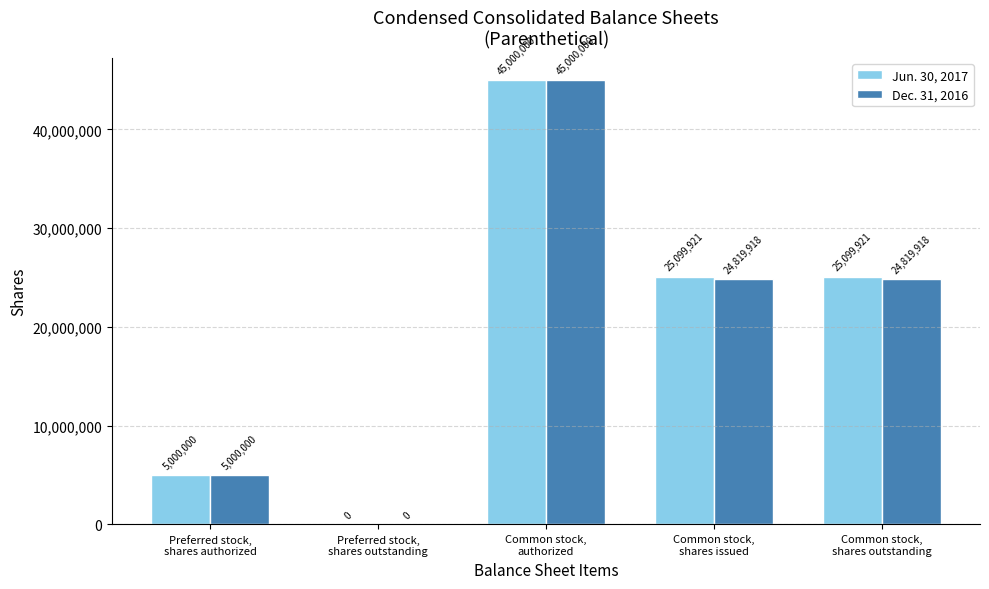

The Dec. 31, 2016 series shows 23575070 at Common stock,
authorized. True or false?

False